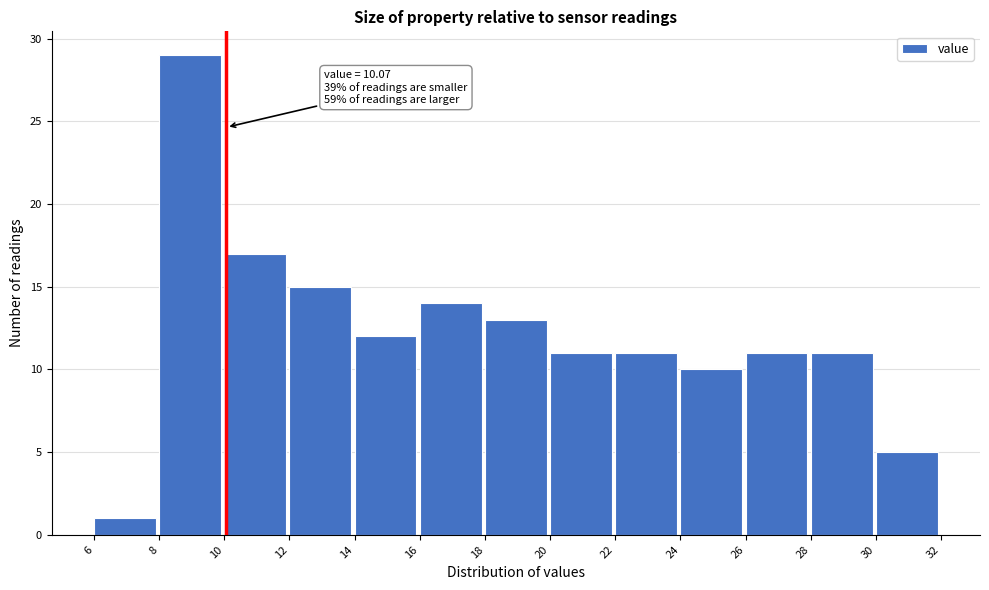

Which range on the x-axis has the tallest bar?

8 to 10